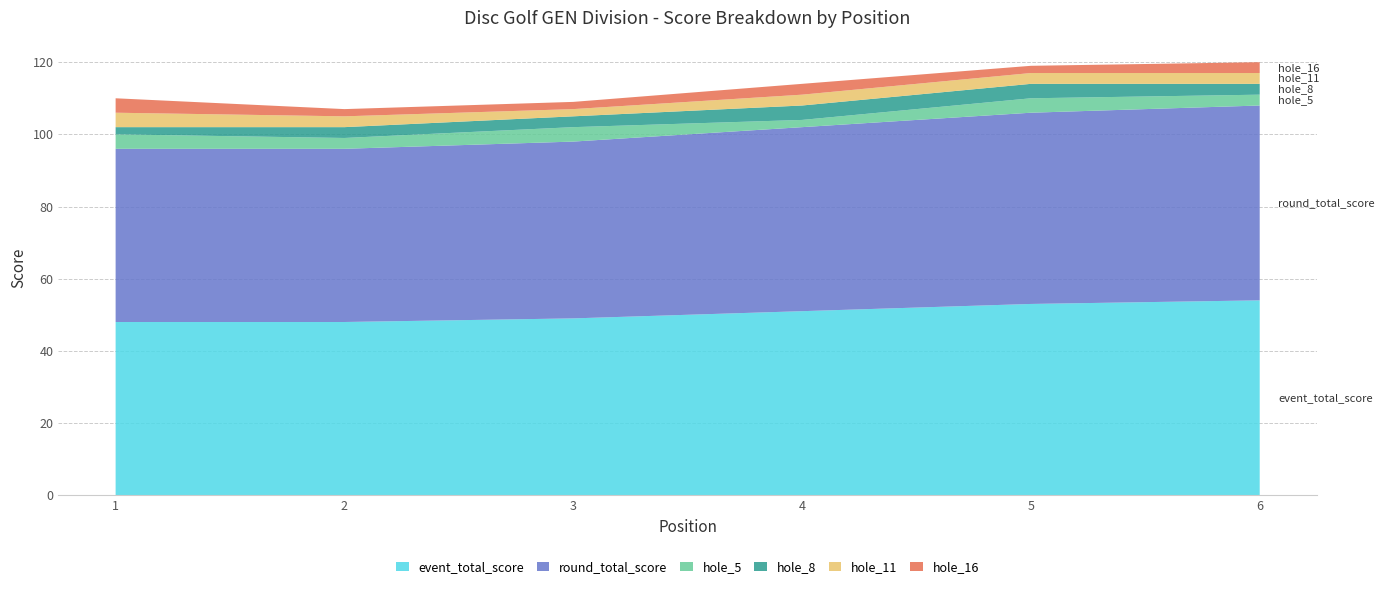

Reading left to right, list all the values displayed in this chart.

event_total_score: 48	48	49	51	53	54
round_total_score: 48	48	49	51	53	54
hole_5: 4	3	4	2	4	3
hole_8: 2	3	3	4	4	3
hole_11: 4	3	2	3	3	3
hole_16: 4	2	2	3	2	3